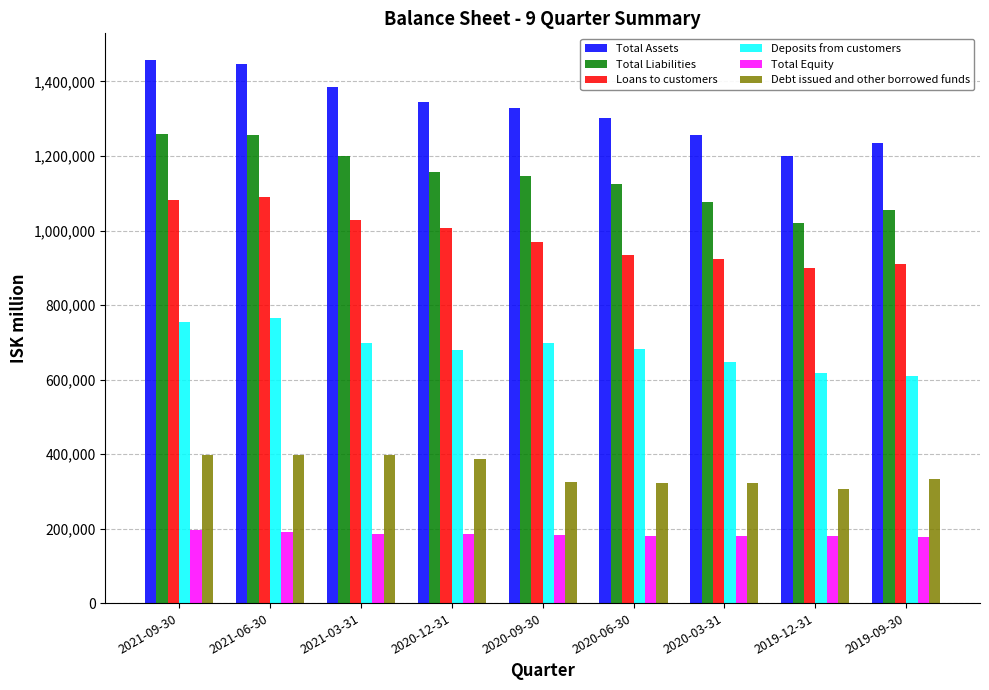

What is the label of the 5th bar from the left?

2020-09-30